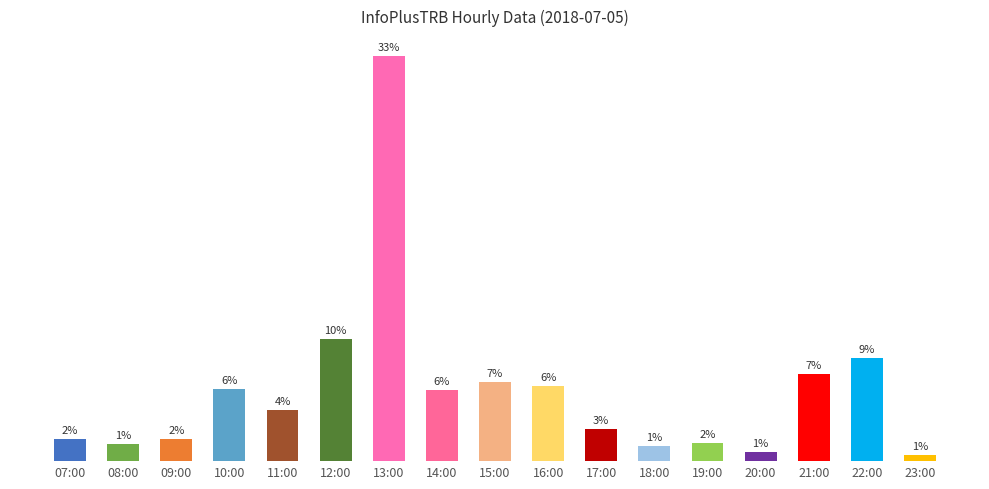

What is the label of the 14th bar from the left?

20:00